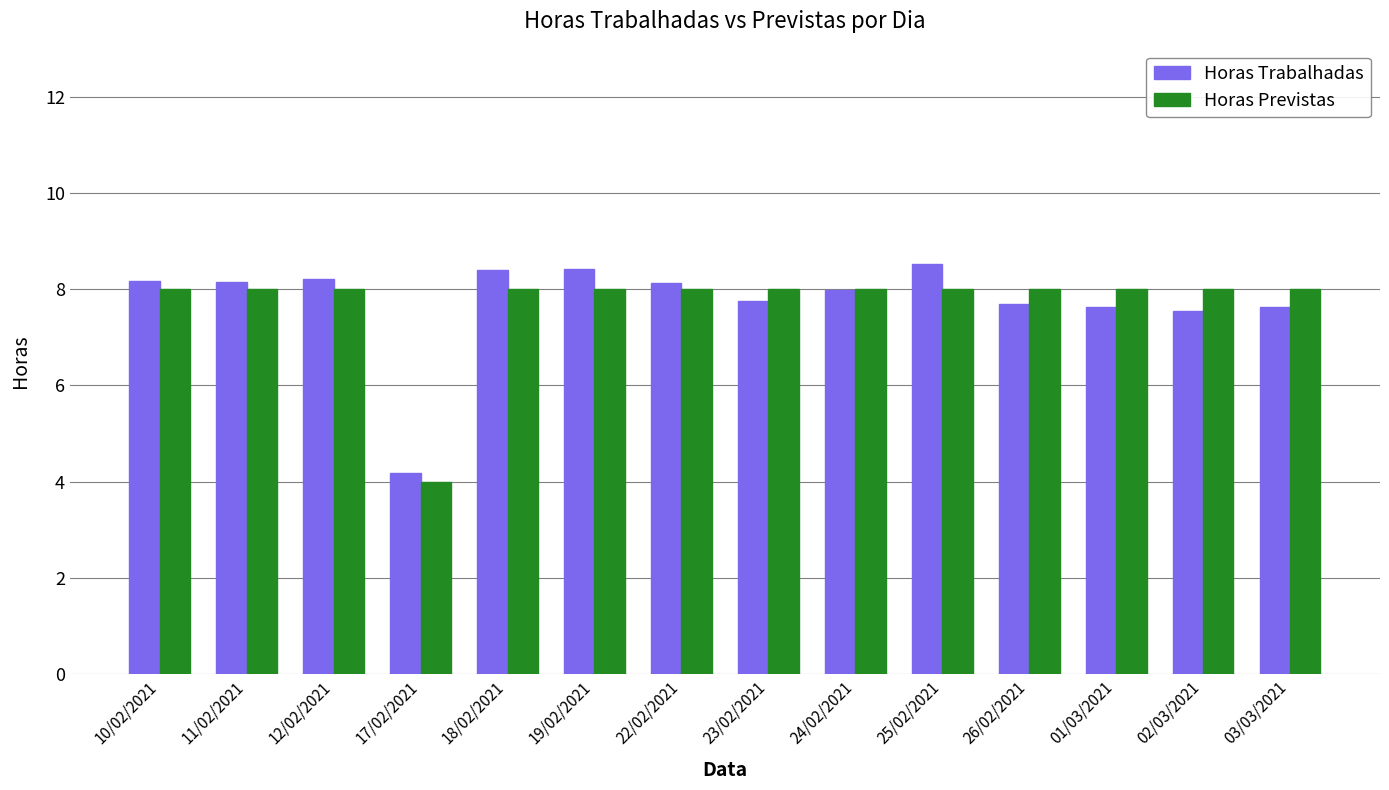

What is the value of the Horas Trabalhadas bar at the 11th from the left?

7.7